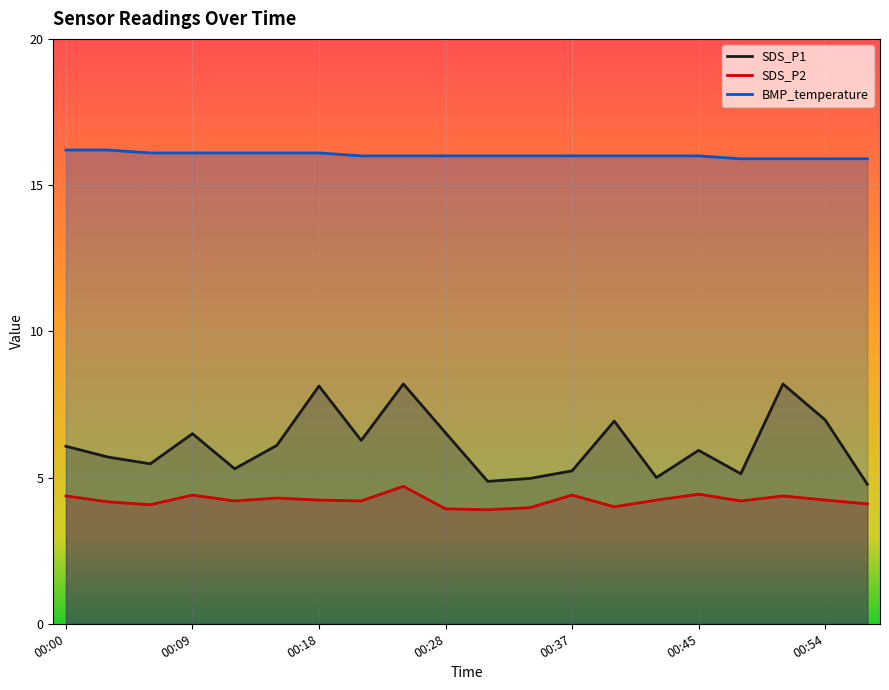

True or false: SDS_P2 has a value of 4.2 at 00:18.

True